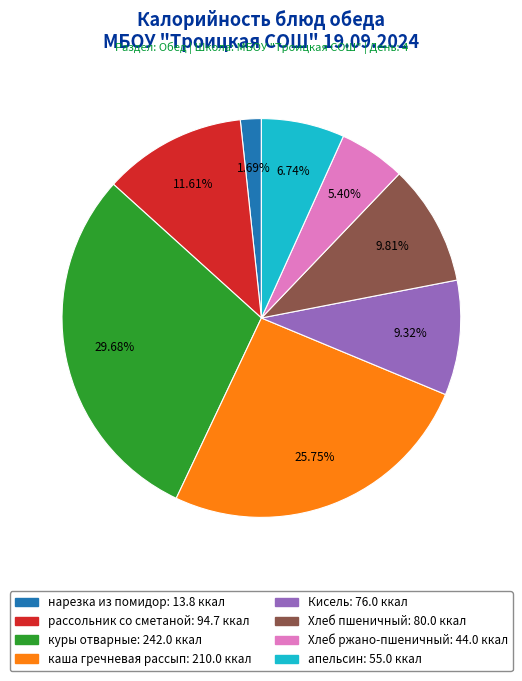

What is the largest slice in the pie chart?

куры отварные